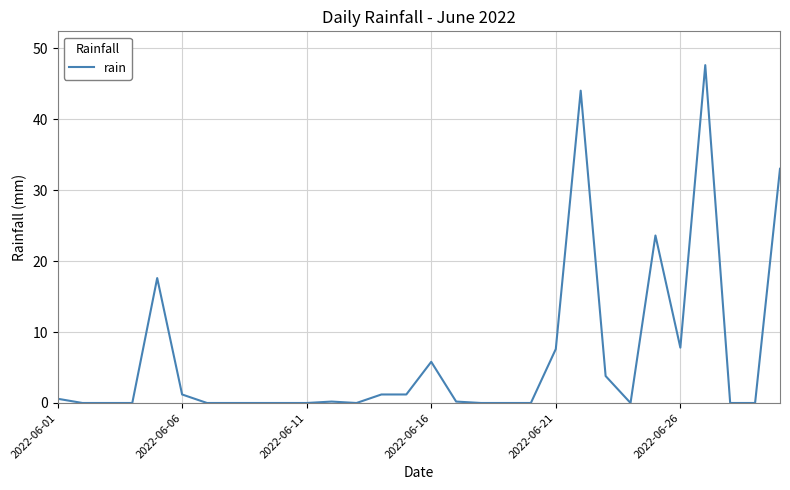

What is the difference between the maximum and minimum values?

47.6